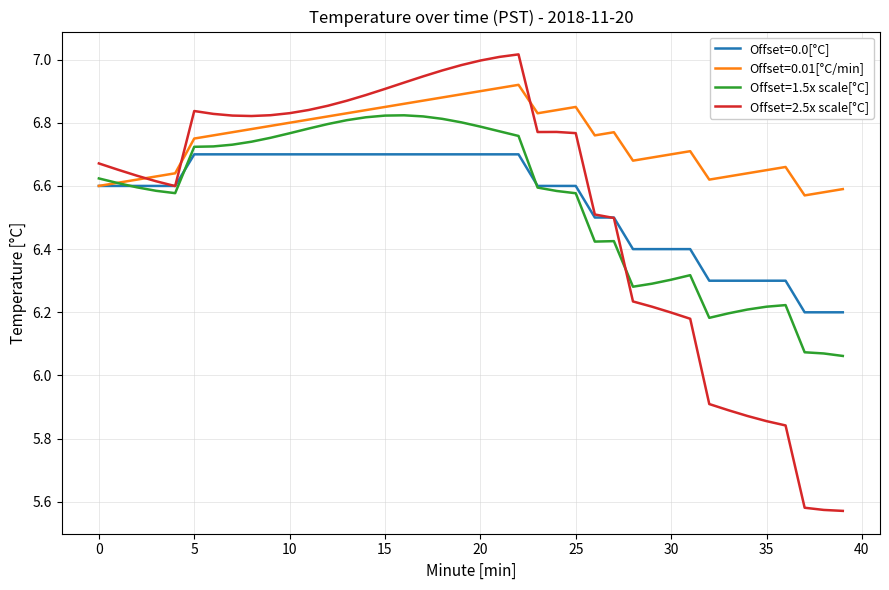

Which series has the largest range (max minus min)?

Offset=2.5x scale[°C]